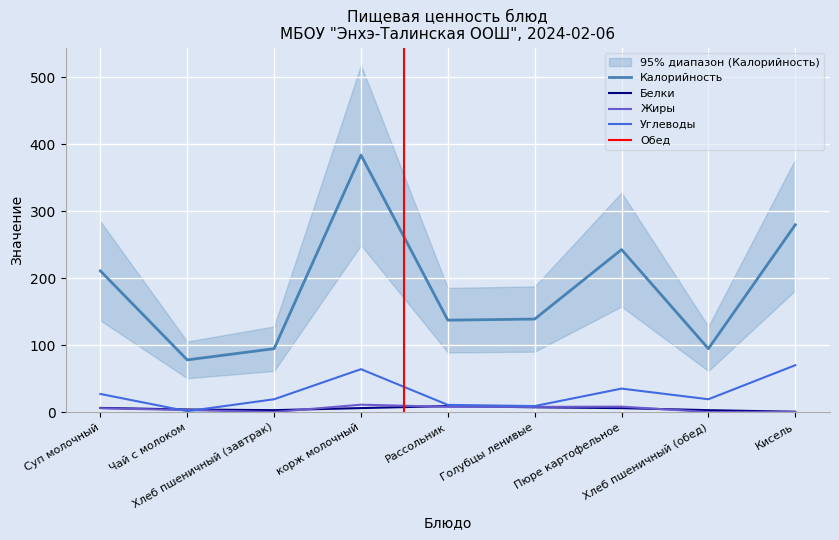

True or false: Углеводы has more than 1 interior local peaks.

True